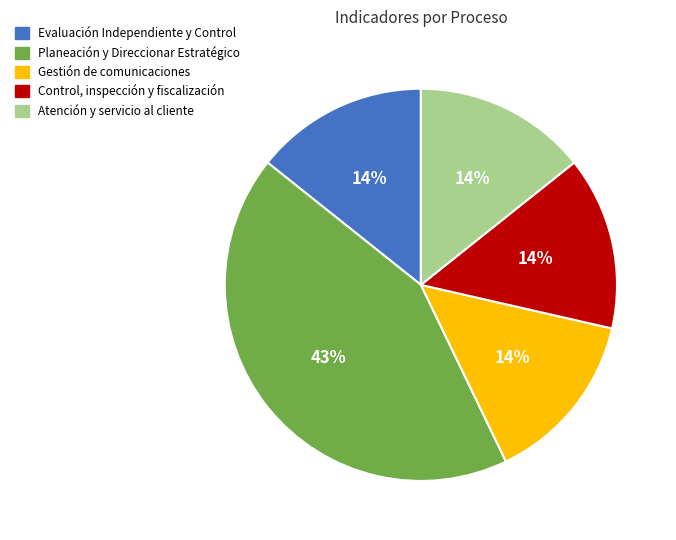

Do Control, inspección y fiscalización and Planeación y Direccionar Estratégico together represent more than half of the pie?

Yes